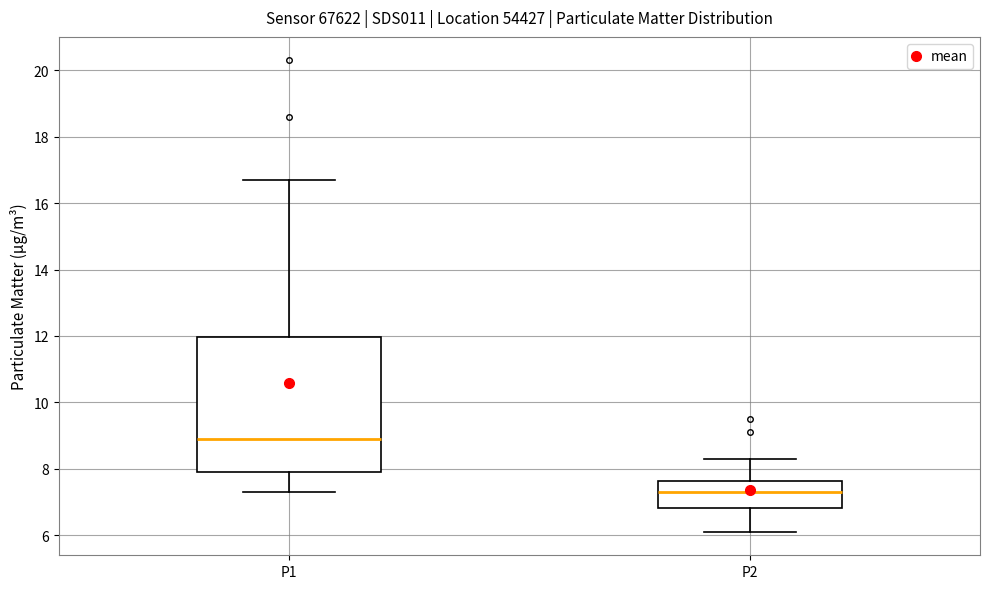

Which box has the highest median line?

P1